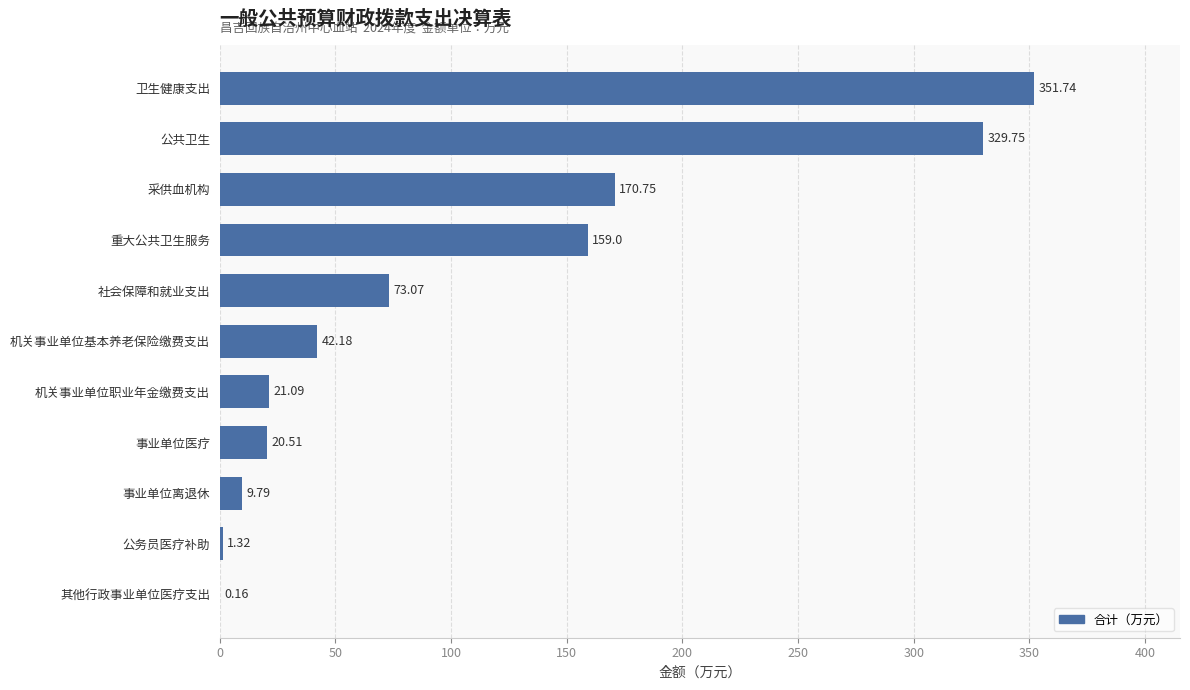

What is the change in value from 公务员医疗补助 to 卫生健康支出?

+350.4